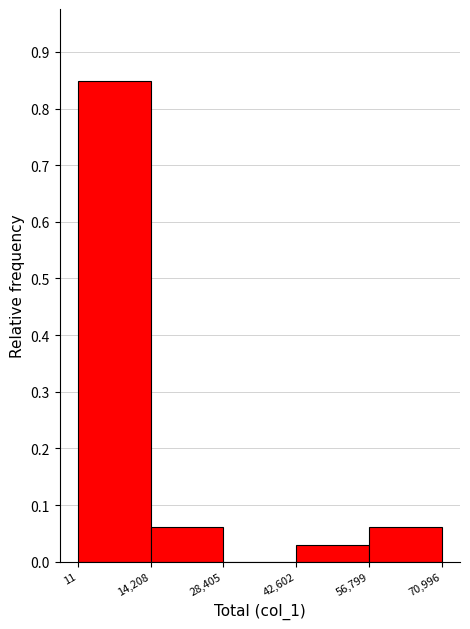

Over which range of the x-axis is the bar tallest?

11 to 14,208